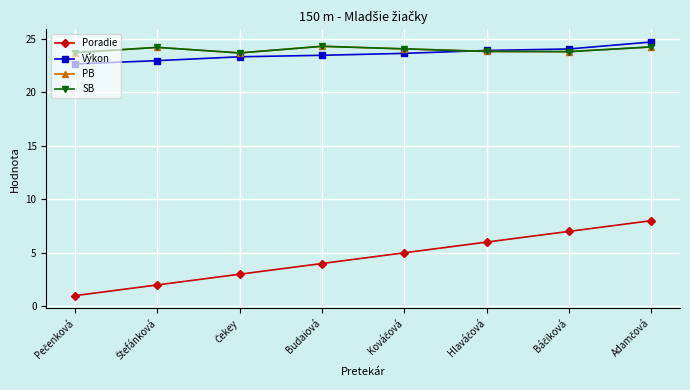

Where does the Výkon series first go above 23?

Čekey